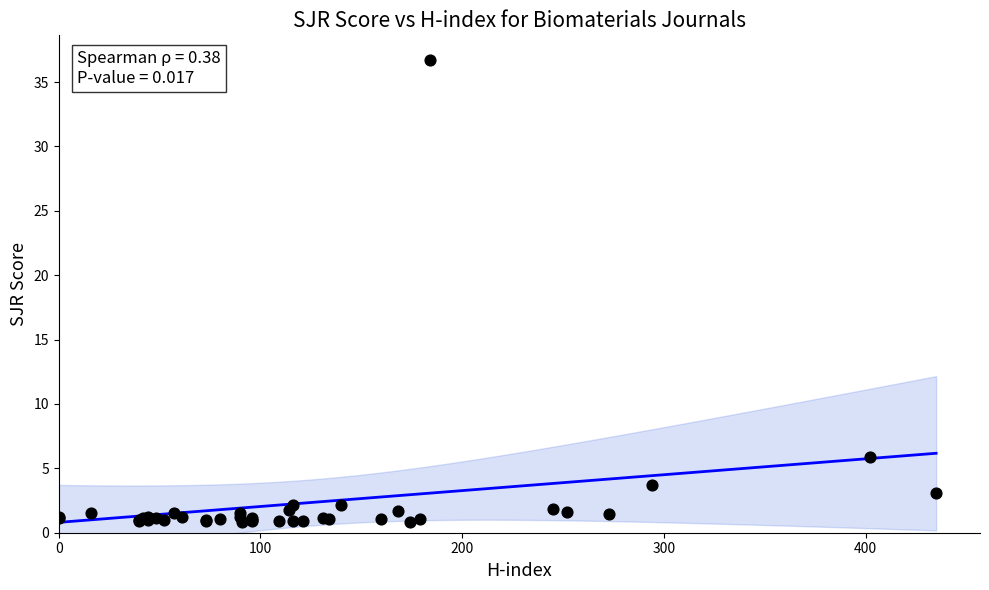

What Y value in the scatter plot is closest to 18?

5.9